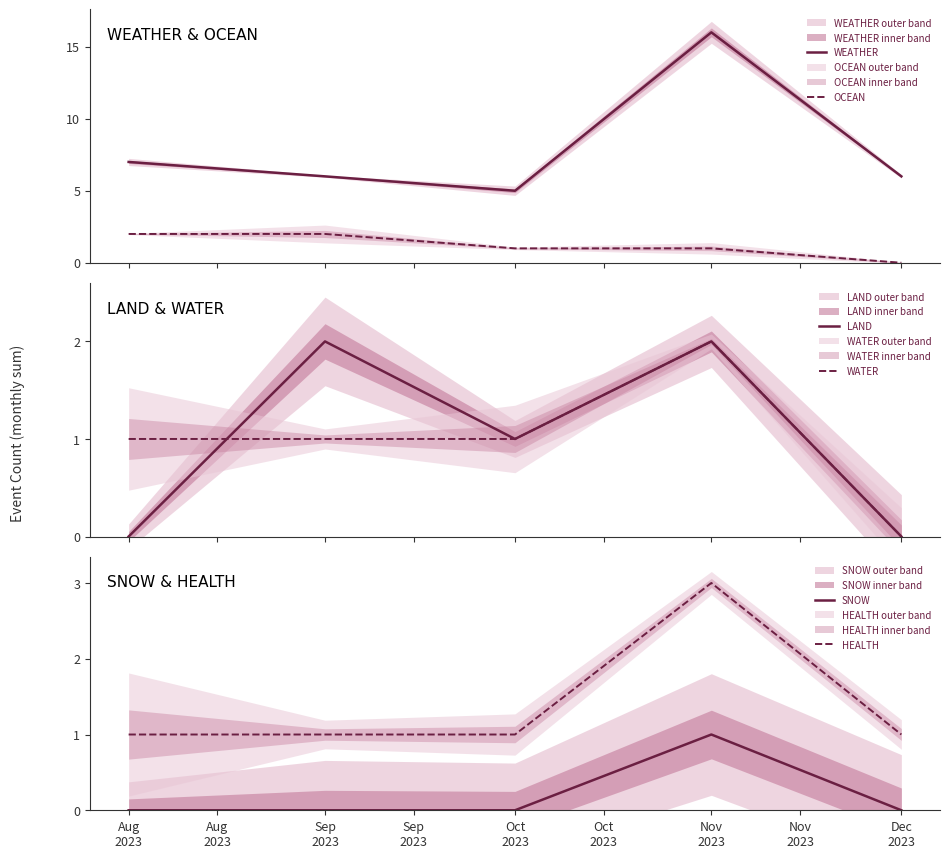

What are all the series names shown in the legend?

WEATHER, OCEAN, LAND, WATER, SNOW, HEALTH